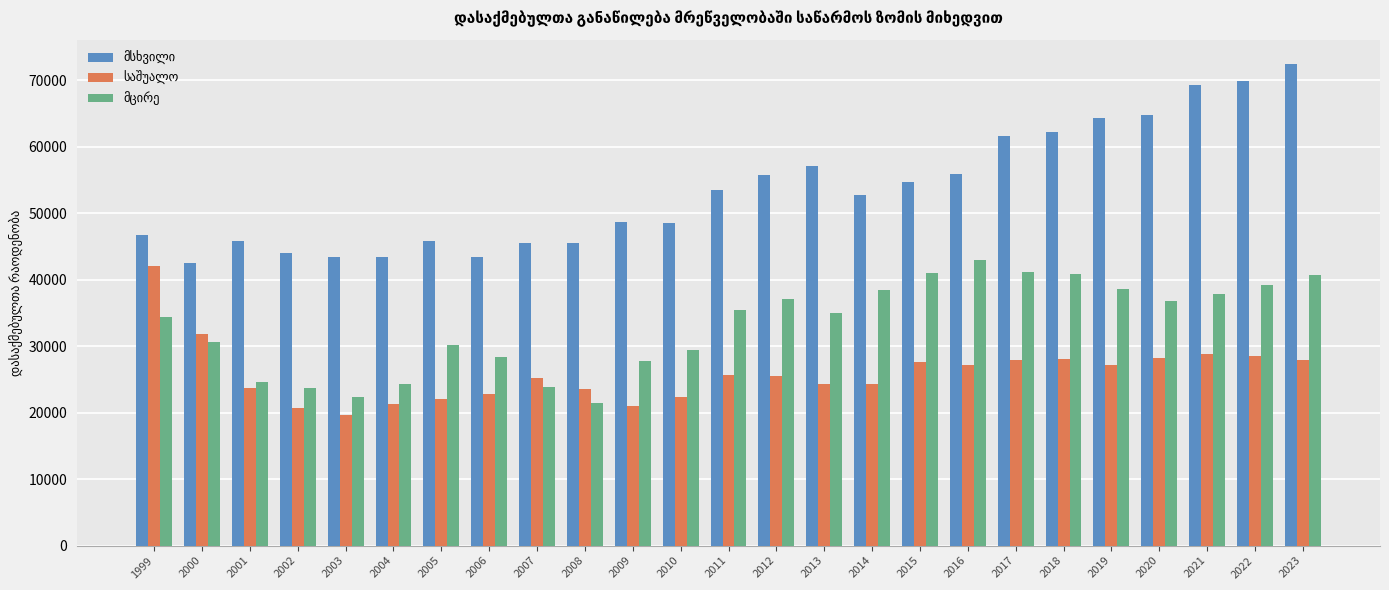

What is the difference between the highest and lowest values at 2020?

36526